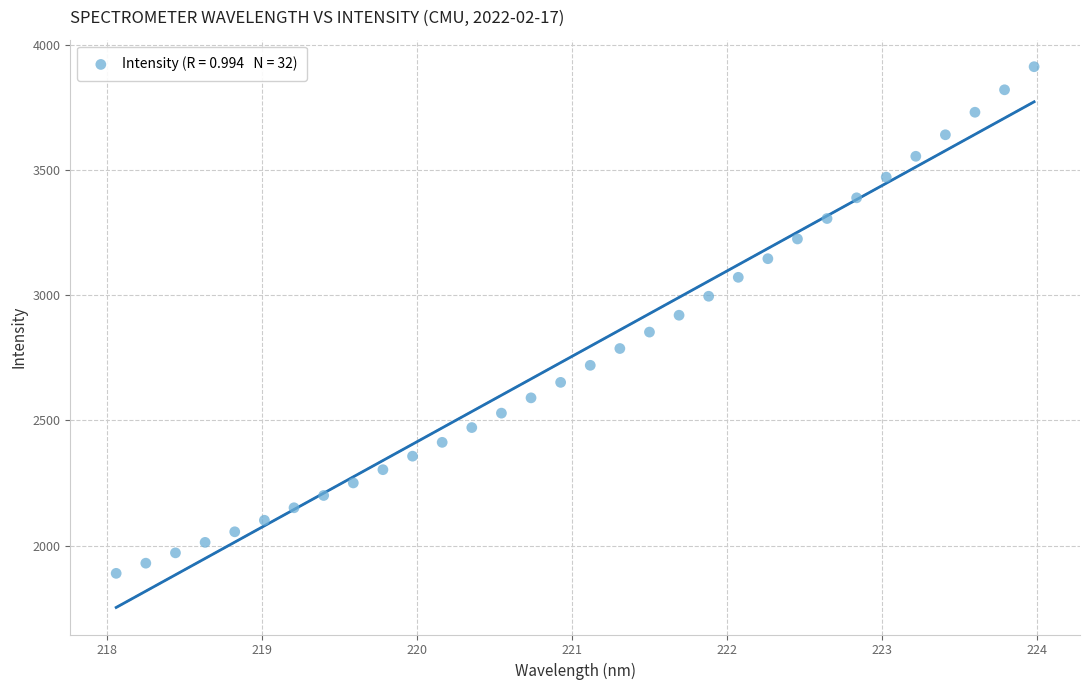

What is the range of Y values (max minus min)?

2022.5